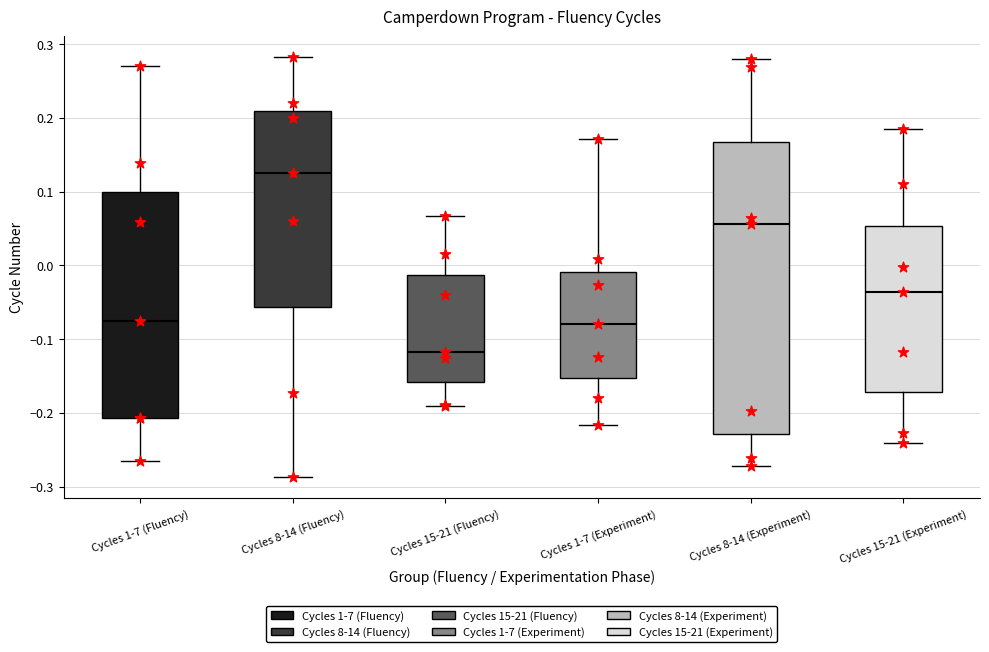

Which box is the tallest, from its lower edge to its upper edge?

Cycles 8-14 (Experiment)